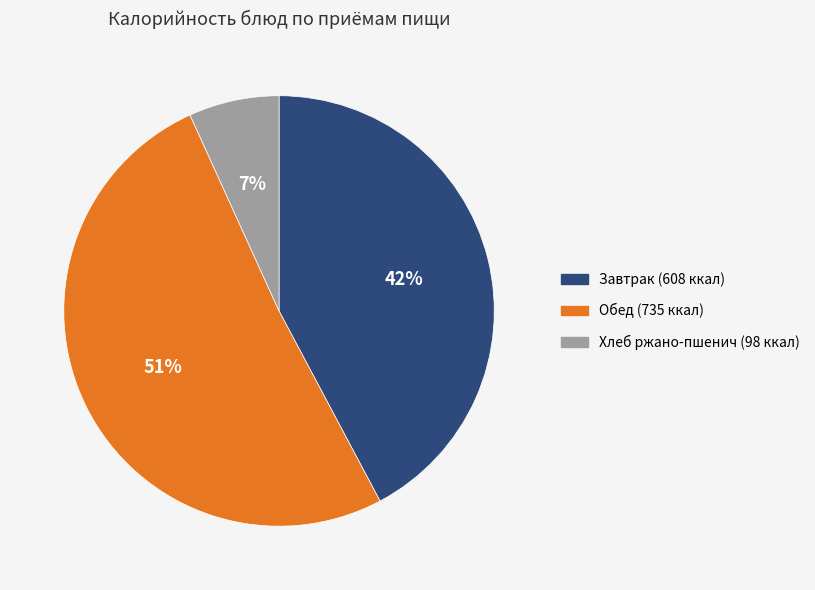

Does any single category account for the majority?

Yes